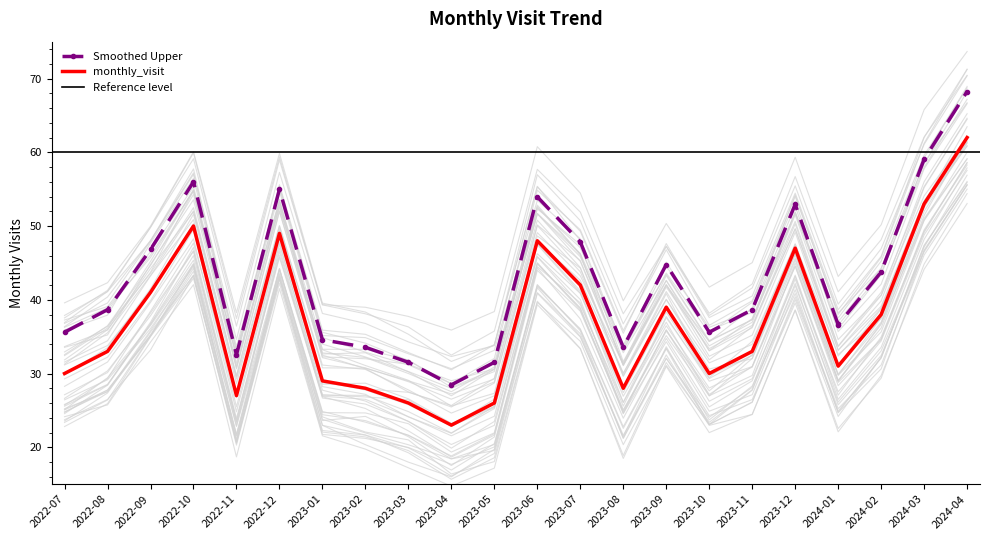

What is the value of the 20th point from the left?

38